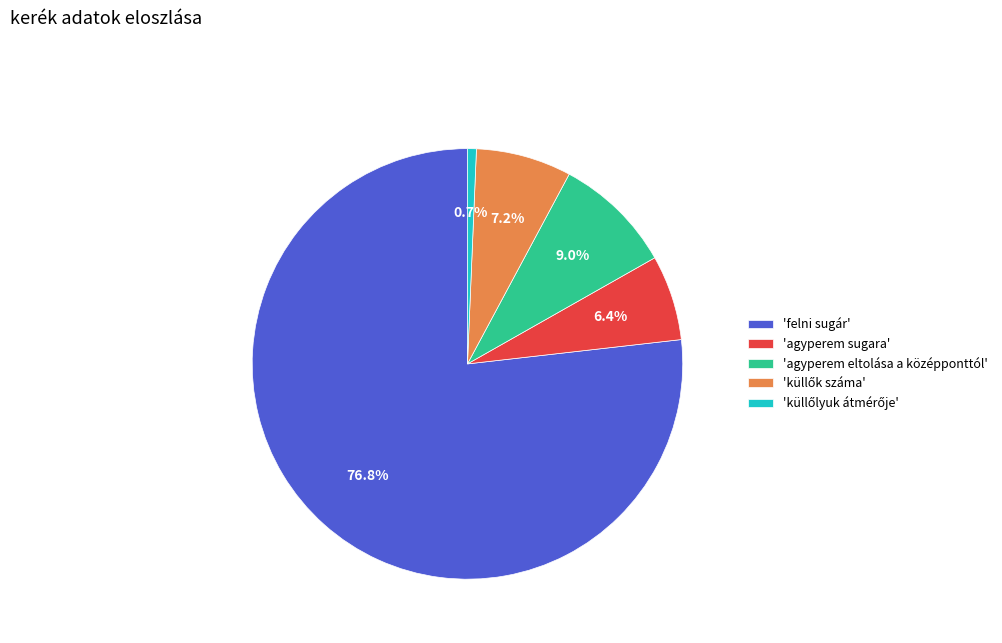

What is the largest slice in the pie chart?

'felni sugár'